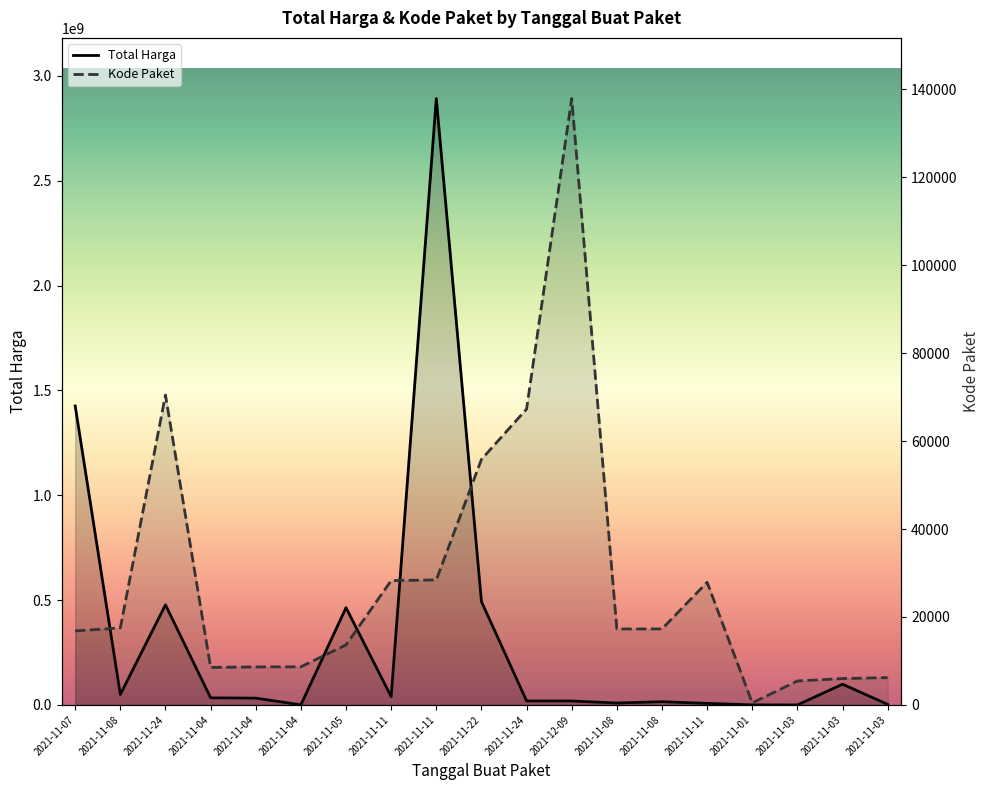

What is the label of the 3rd point from the left?

2021-11-24